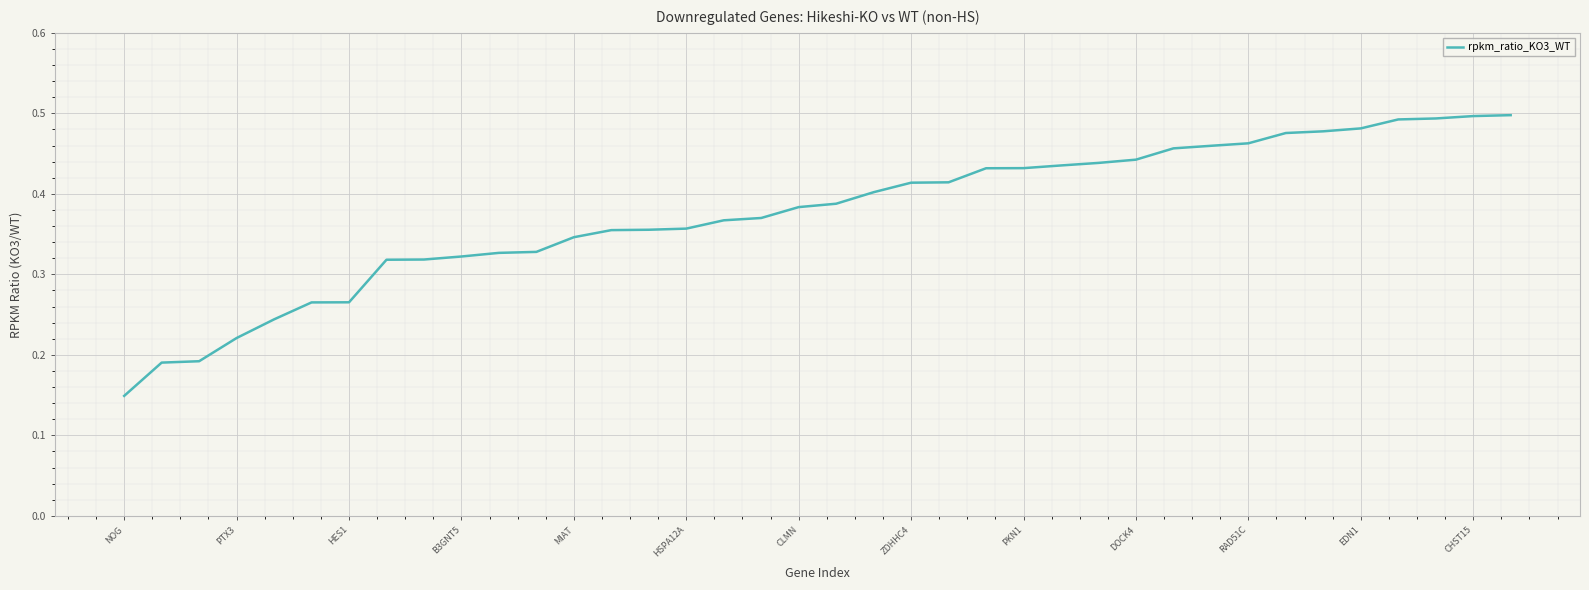

The chart shows a value of 0.6 at PKN1. True or false?

False